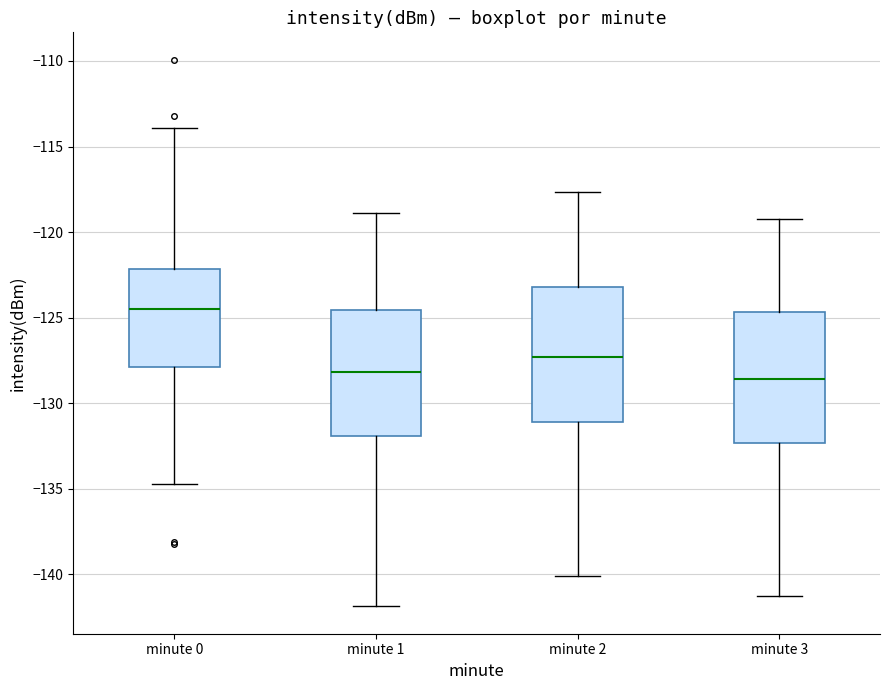

Reading left to right, read every box against the y-axis: the position of its median line, the range the box covers, and the ends of its whiskers. The values are not printed on the chart, so give them approximately, as read against the axis.

minute 0: median -124.5, box -128.0 to -122.0, whiskers -134.5 to -114.0
minute 1: median -128.0, box -132.0 to -124.5, whiskers -142.0 to -119.0
minute 2: median -127.5, box -131.0 to -123.0, whiskers -140.0 to -117.5
minute 3: median -128.5, box -132.5 to -124.5, whiskers -141.0 to -119.0